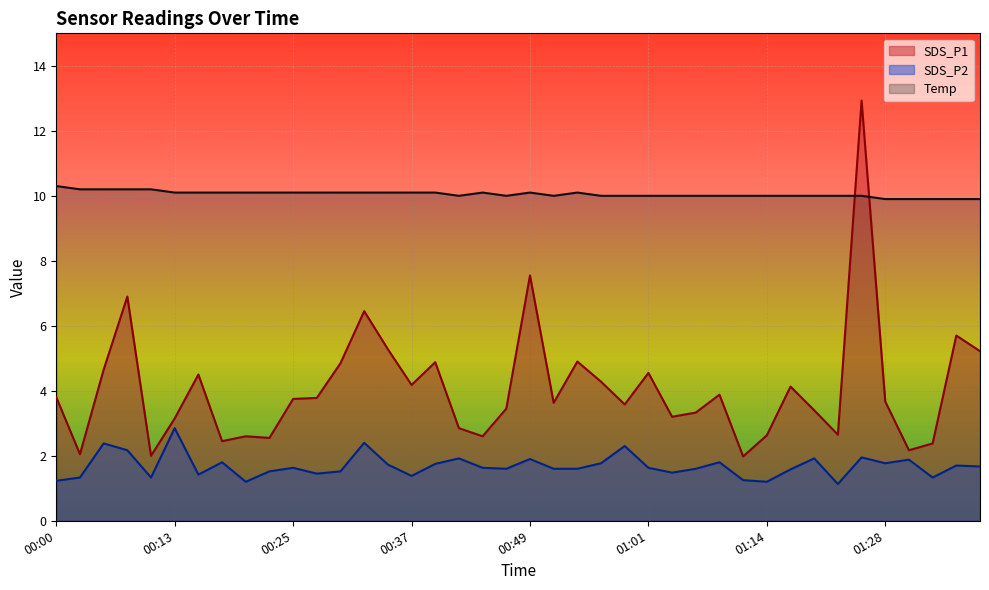

What position from the right is 00:20?

32